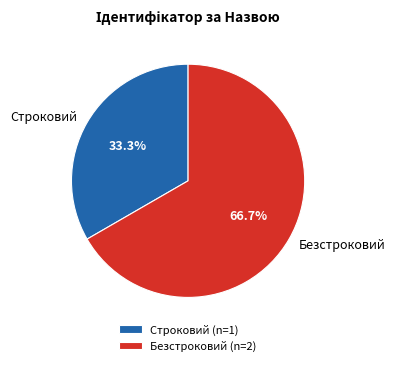

What percentage is the Безстроковий slice, to the nearest percent?

67%